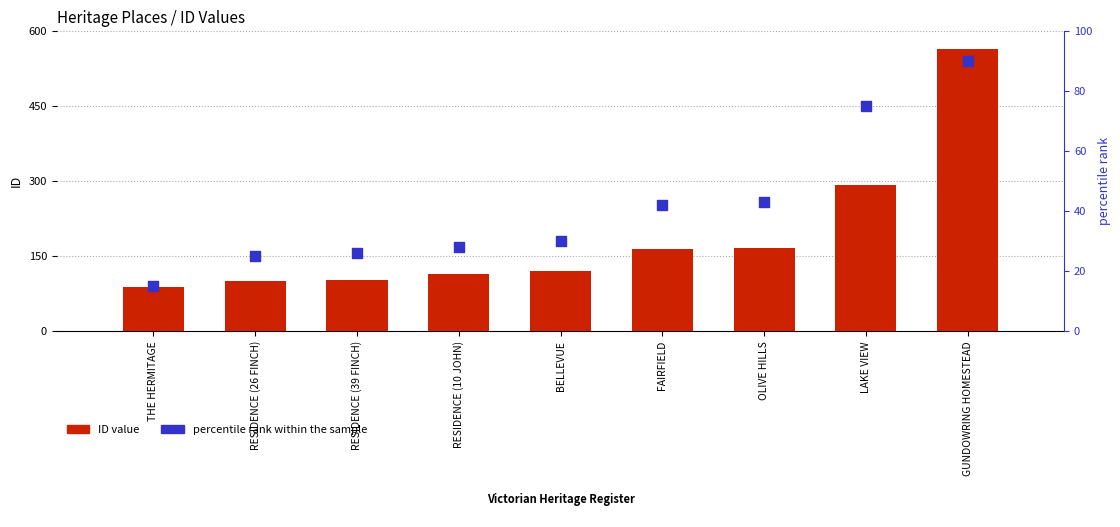

At which category is the sum across all series the highest?

GUNDOWRING HOMESTEAD